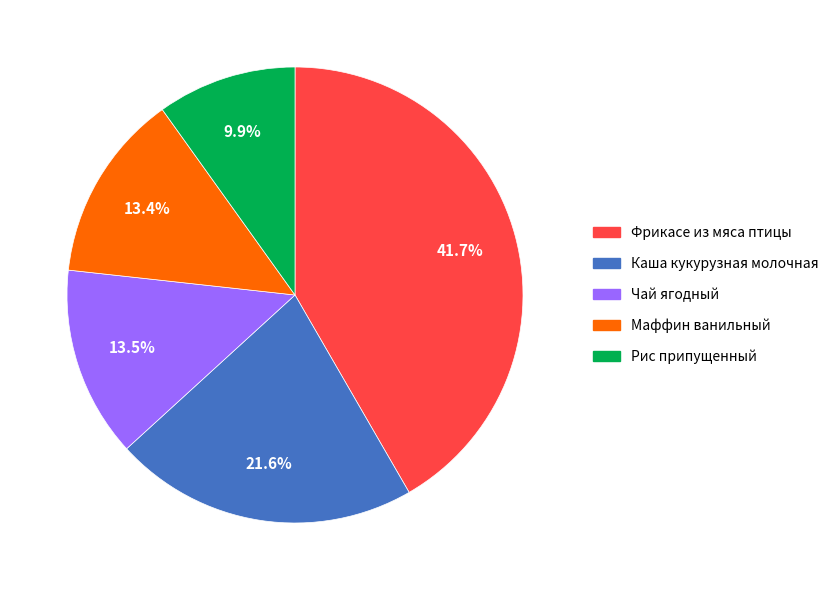

To the nearest percent, what is the difference between the largest and smallest slice percentages?

32%